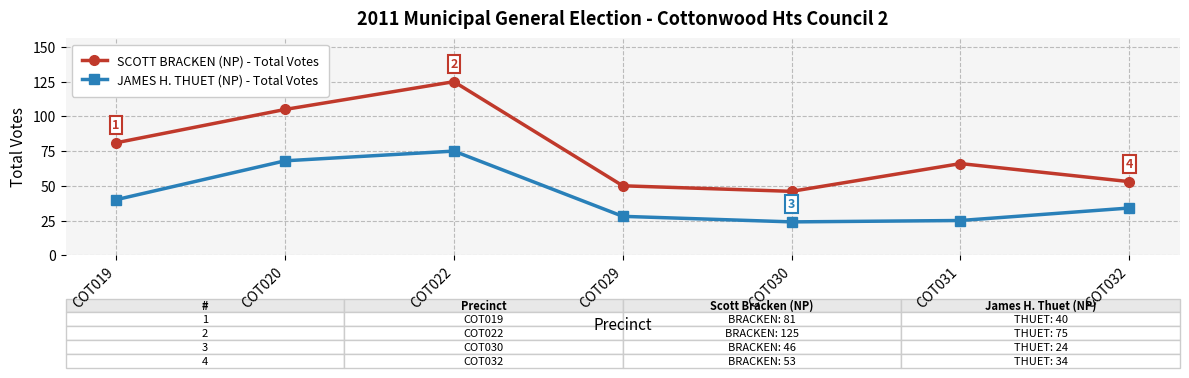

Between COT019 and COT030, which series saw the biggest shift?

SCOTT BRACKEN (NP) - Total Votes